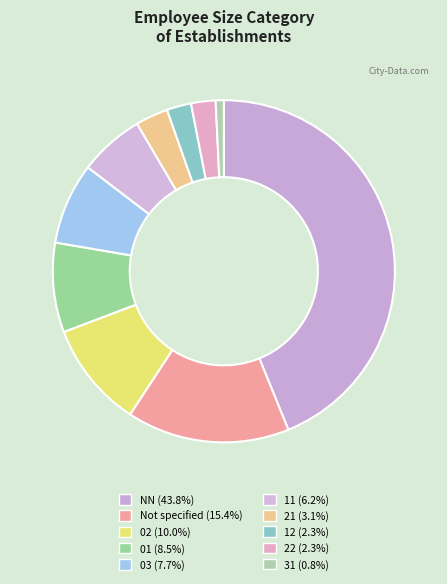

Does any single category account for the majority?

No